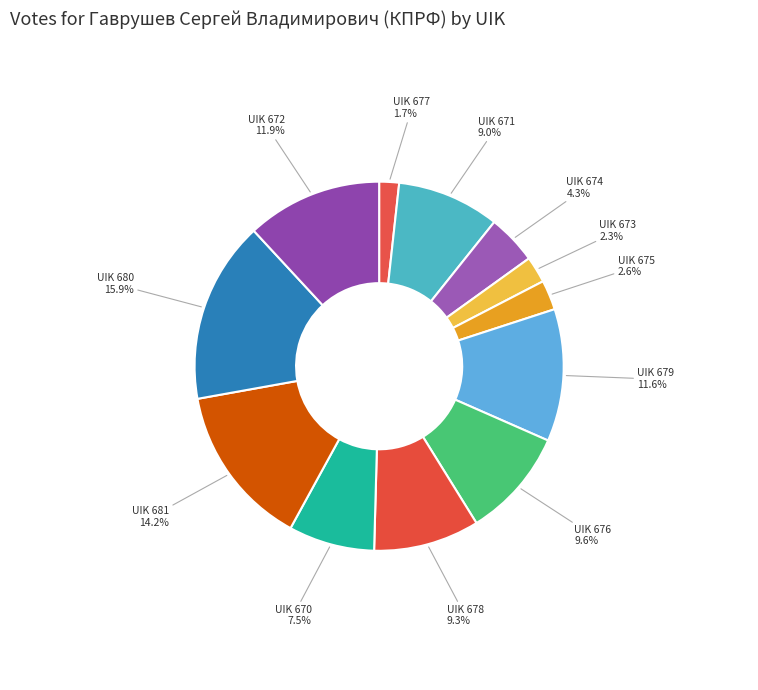

How many segments does this pie chart have?

12